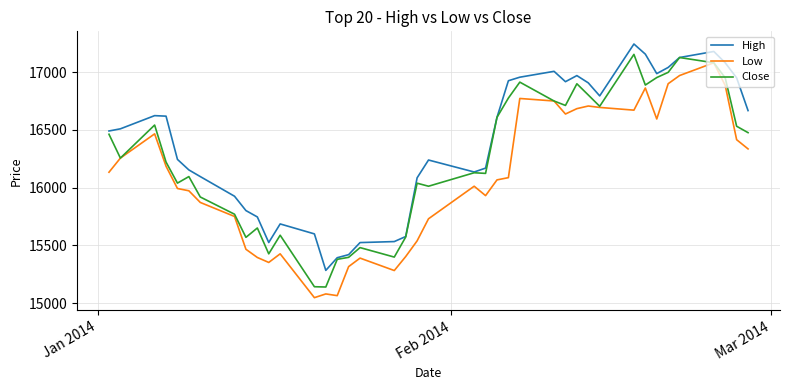

What is the highest value of the Low series?

17081.0